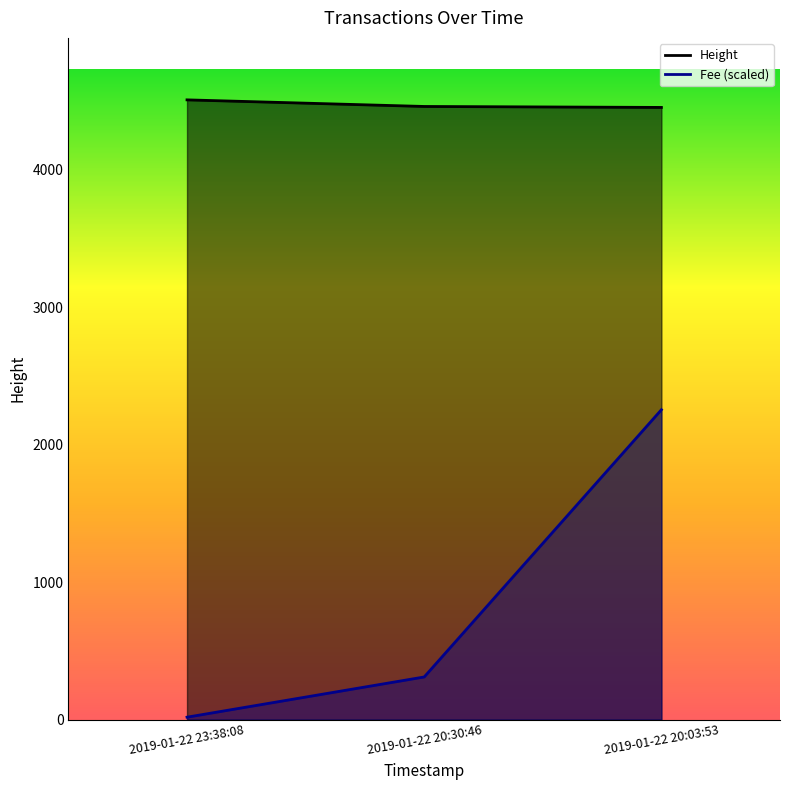

Between 2019-01-22 23:38:08 and 2019-01-22 20:03:53, which series saw the biggest shift?

Fee (scaled)